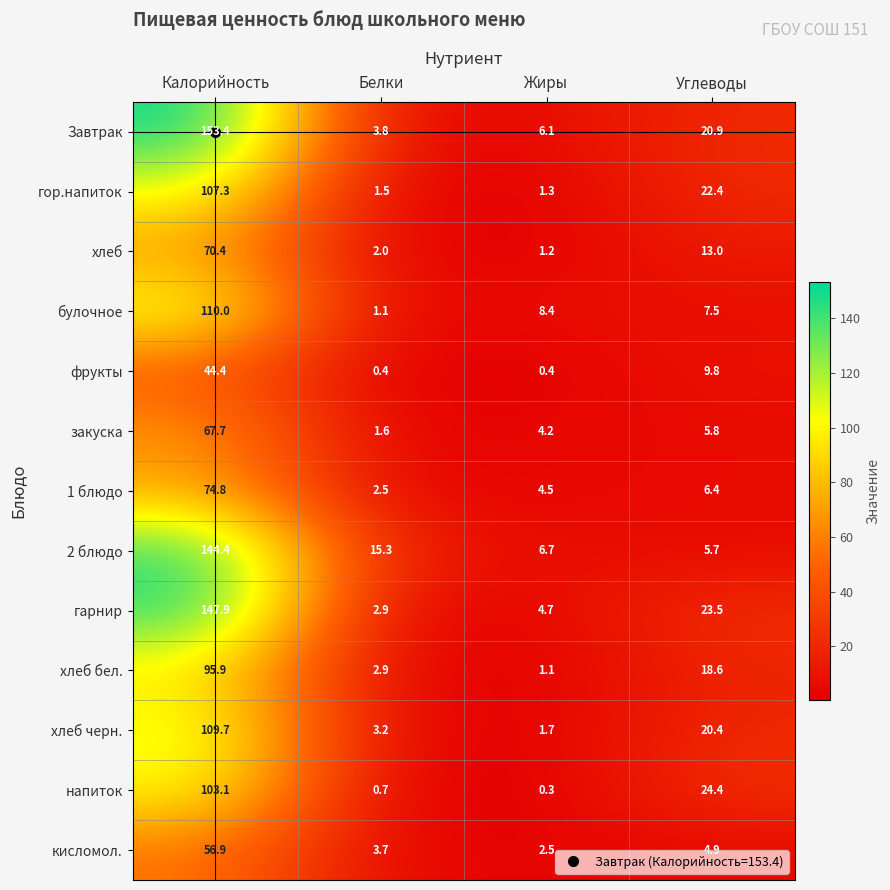

What is the difference between the maximum and minimum values in the кисломол. series?

54.4